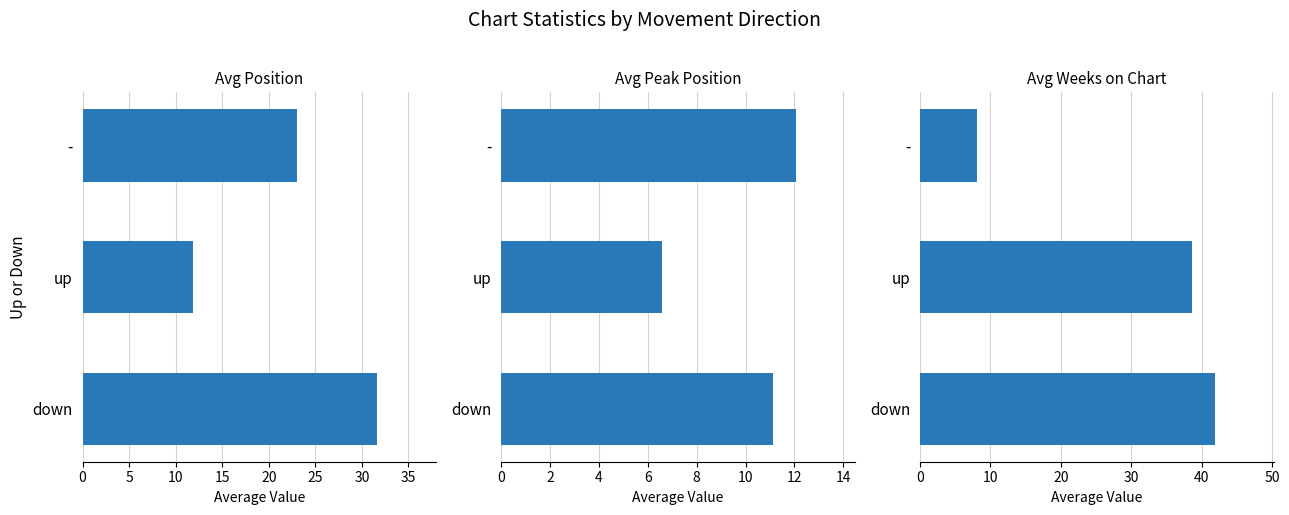

Rank the series at up from highest to lowest value.

Avg Weeks on Chart, Avg Position, Avg Peak Position